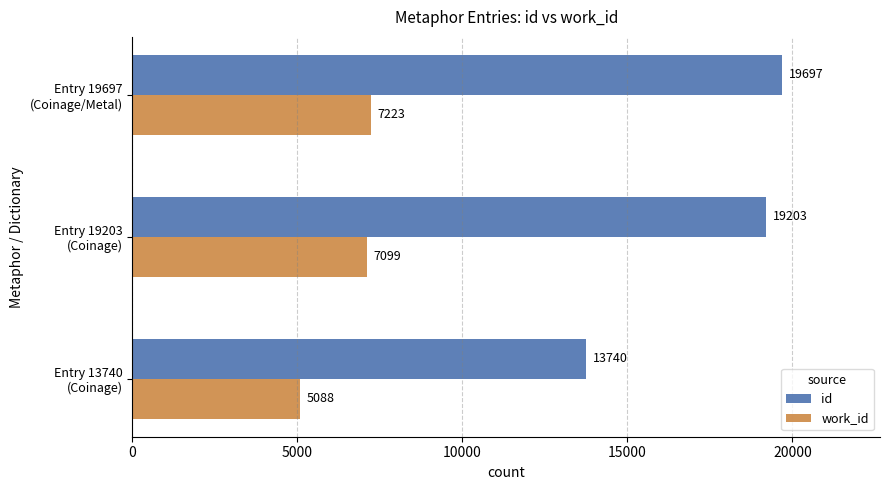

Rank the series by their maximum value, from highest to lowest.

id, work_id